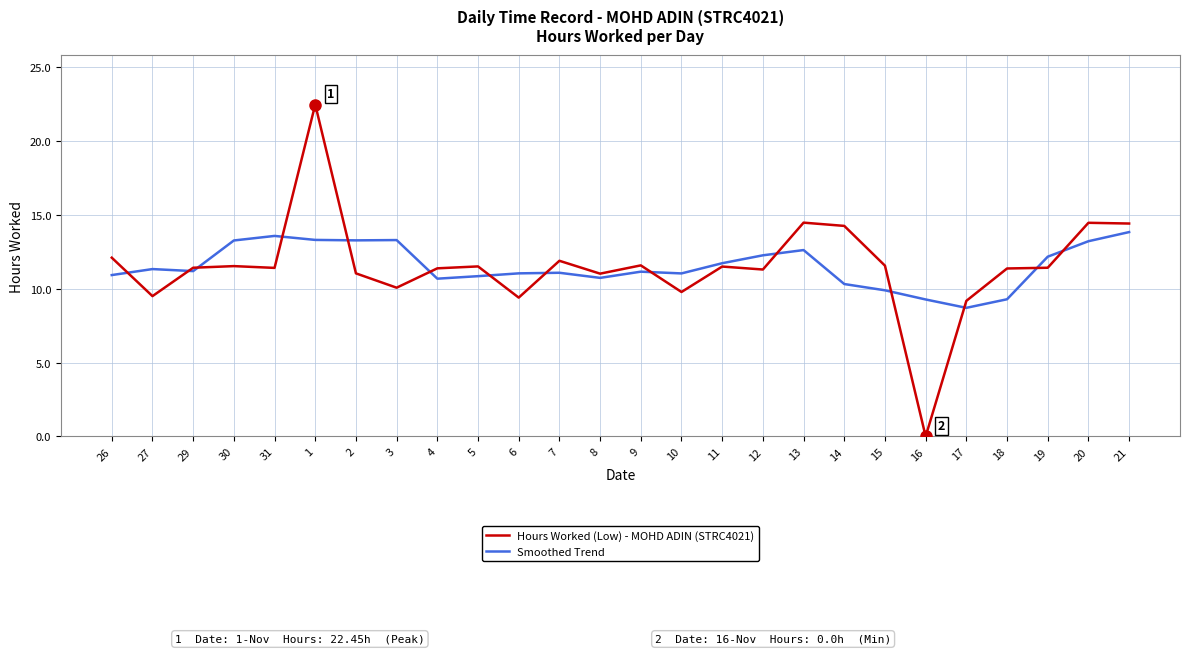

What is the difference between the highest and lowest values at 30?

1.7